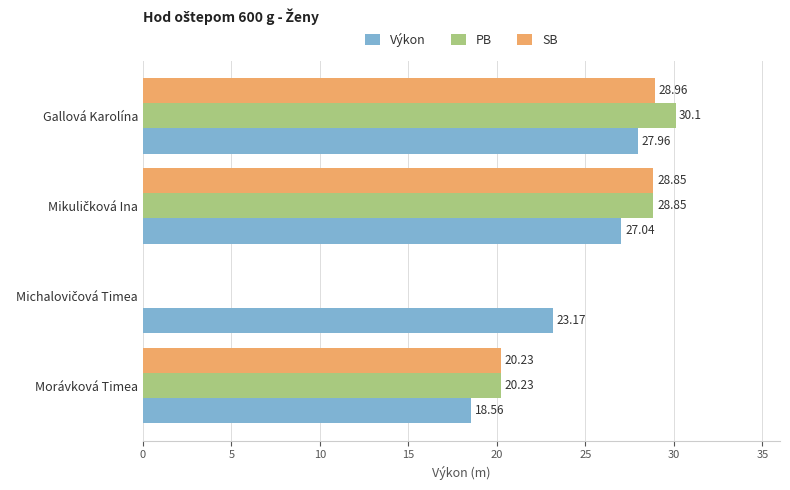

At which category does the chart reach its peak across all series?

Gallová Karolína